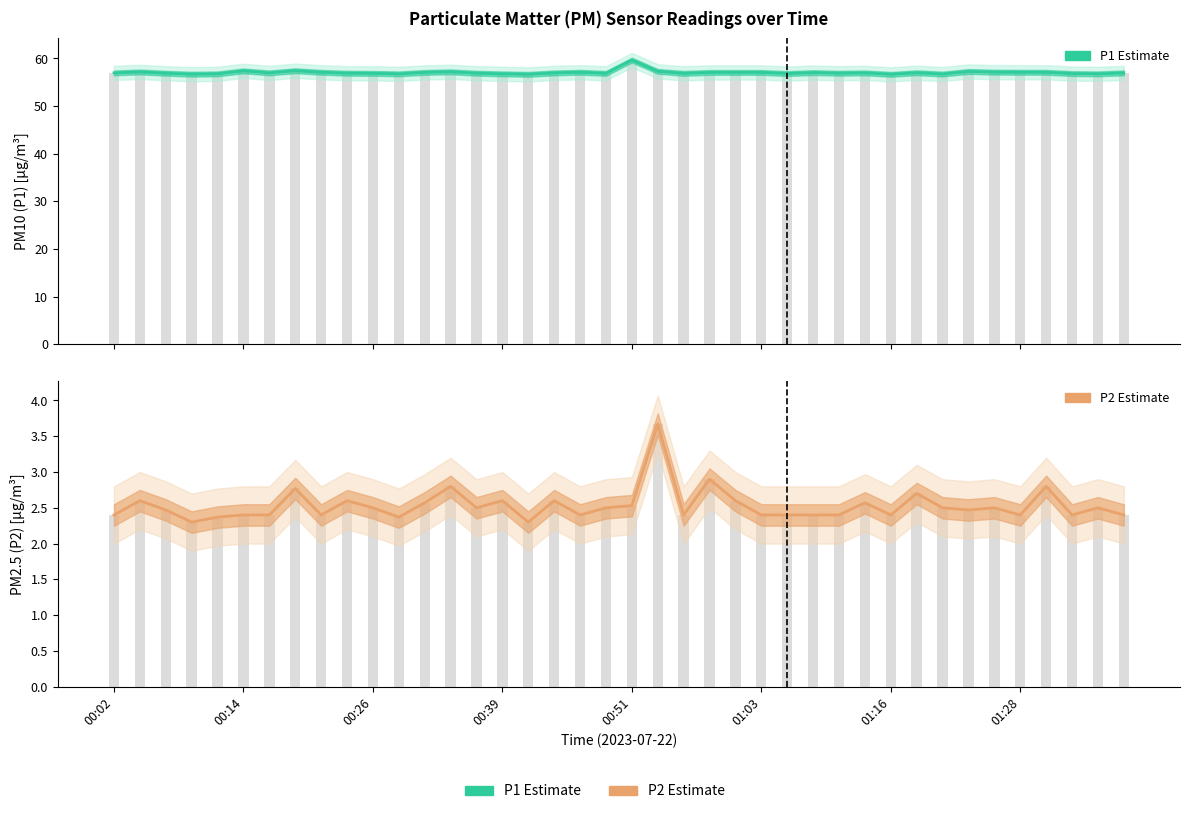

What is the difference between the highest and lowest values at 28?

54.5